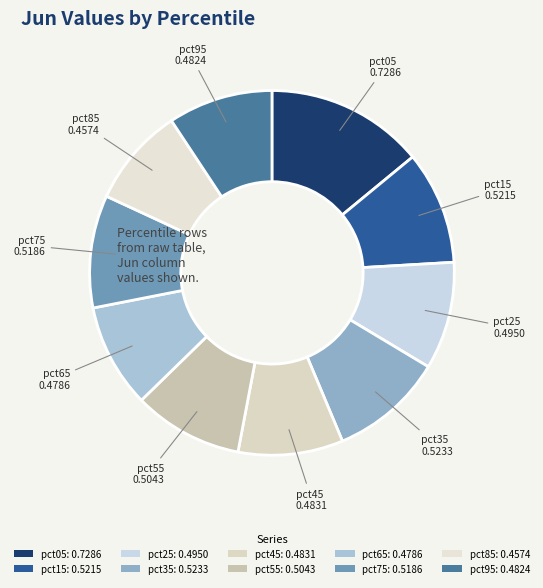

The pct55 slice represents 10% of the pie. True or false?

True